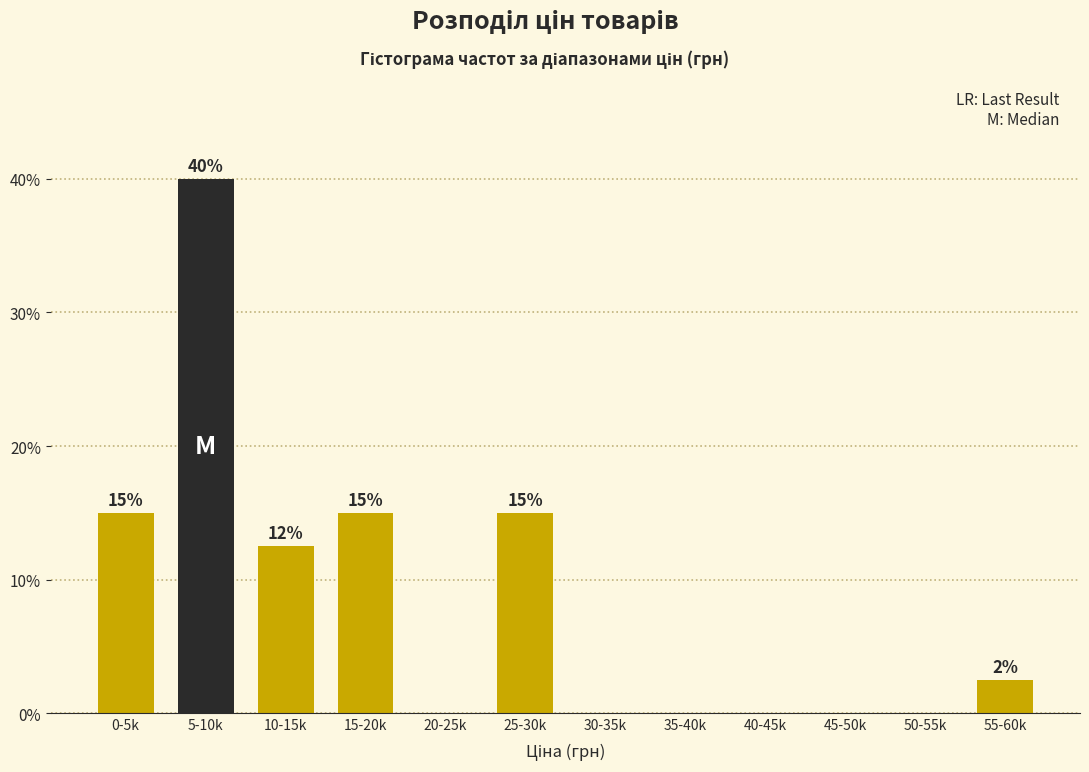

True or false: the data shows 0.0 at 40-45k.

True